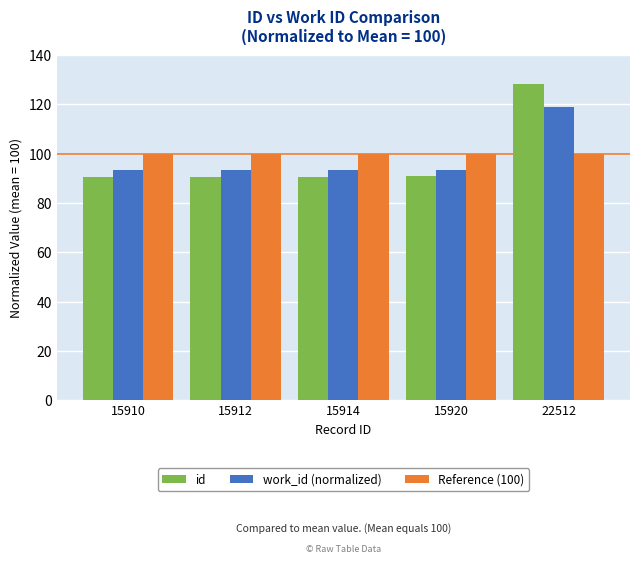

Which series has the largest range (max minus min)?

id